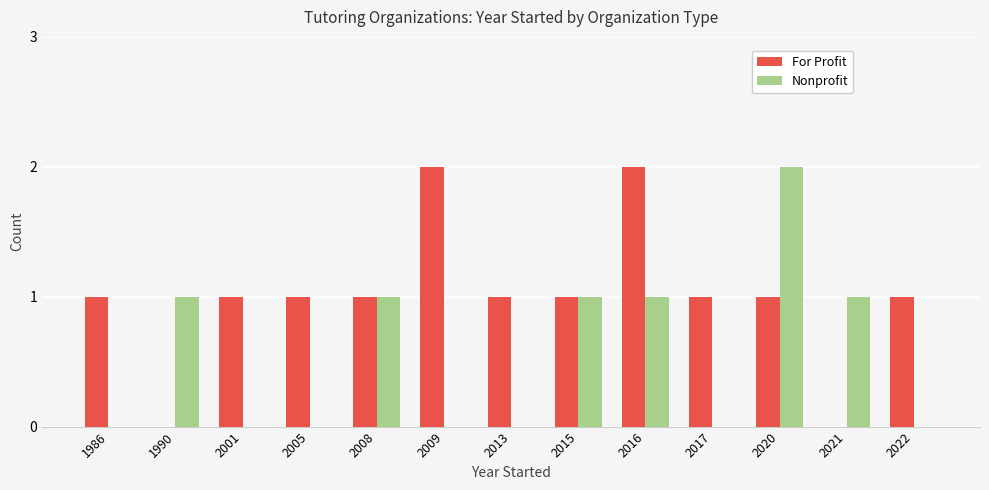

The value of For Profit at 1986 is 2. True or false?

False